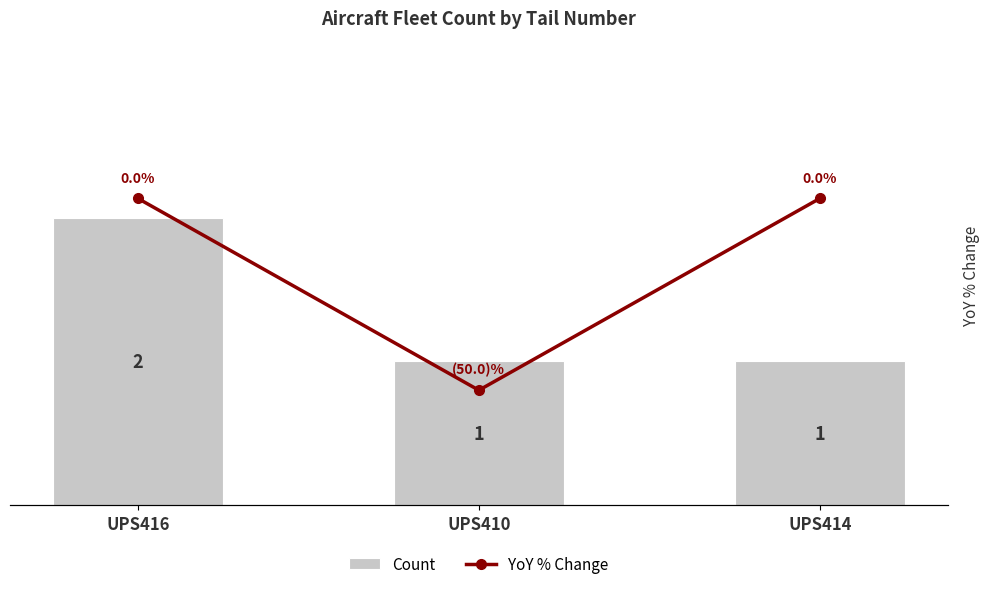

Rank the categories by YoY % Change value from highest to lowest.

UPS416, UPS414, UPS410